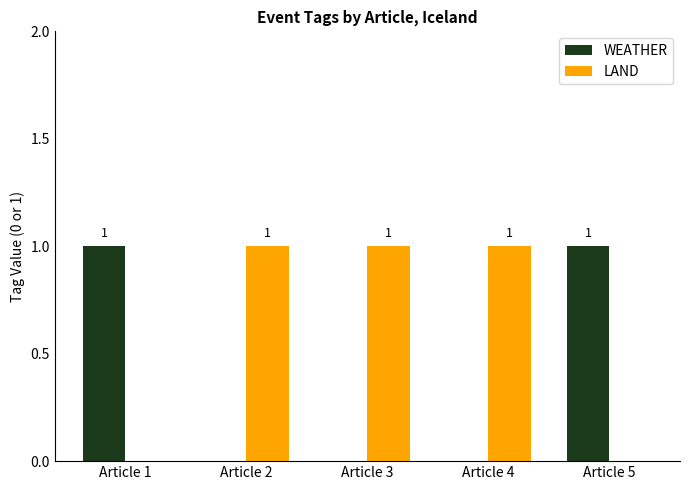

How many WEATHER values are between 0 and 1?

5